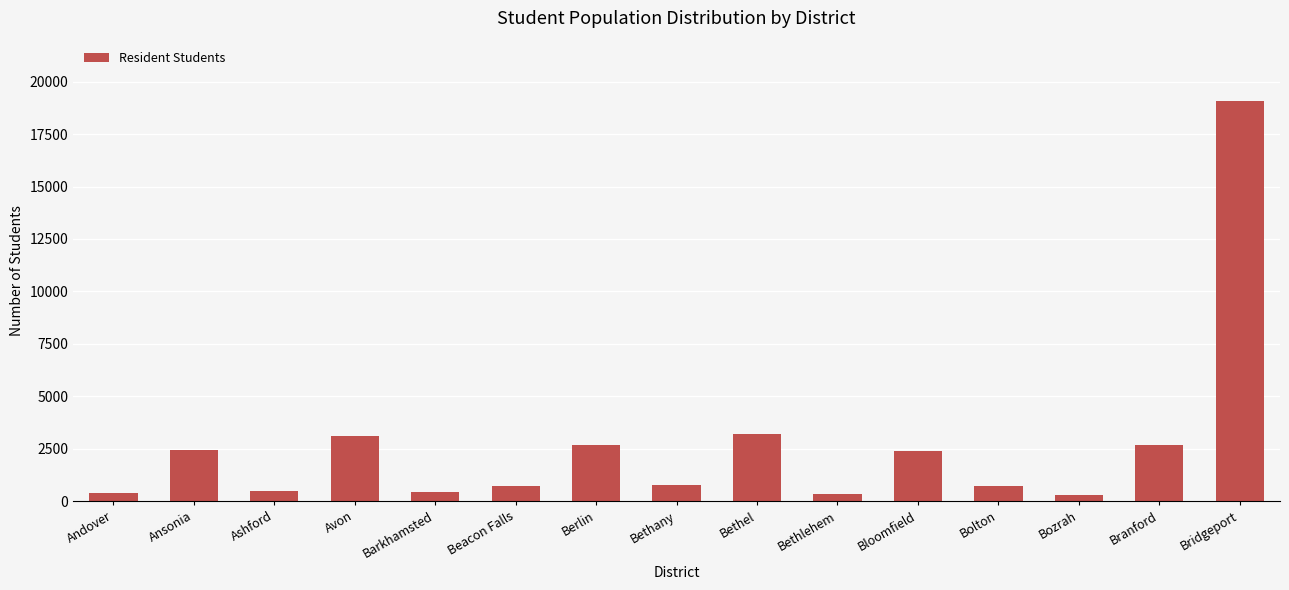

What is the value of the 5th bar from the left?

443.3